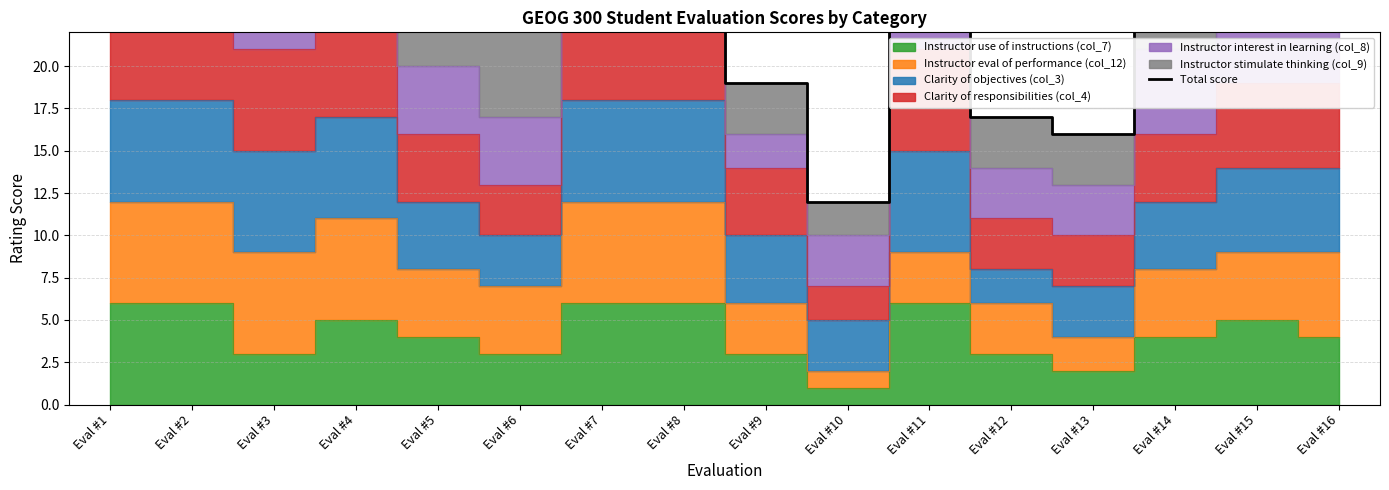

The chart shows a value of 15 at Eval #16. True or false?

False